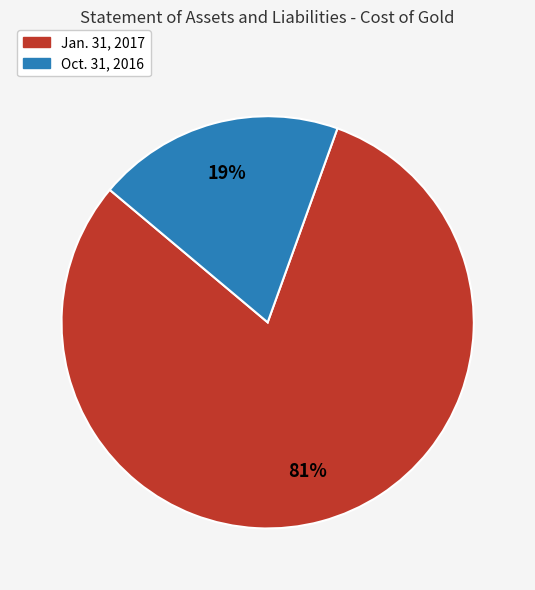

Does any single category account for the majority?

Yes